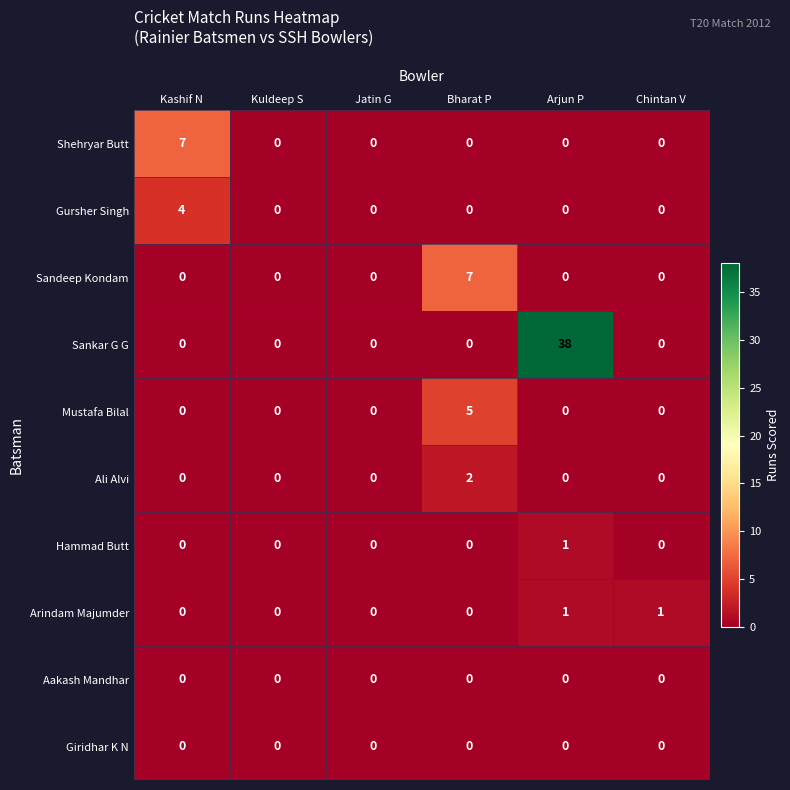

How many Hammad Butt values are between 0 and 1?

6